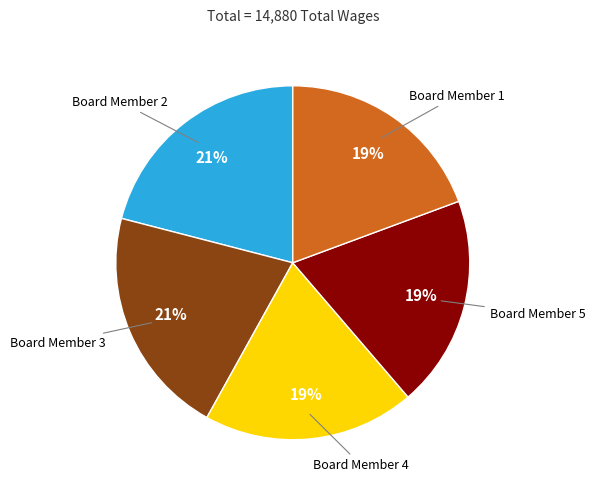

Count the number of slices in the pie.

5